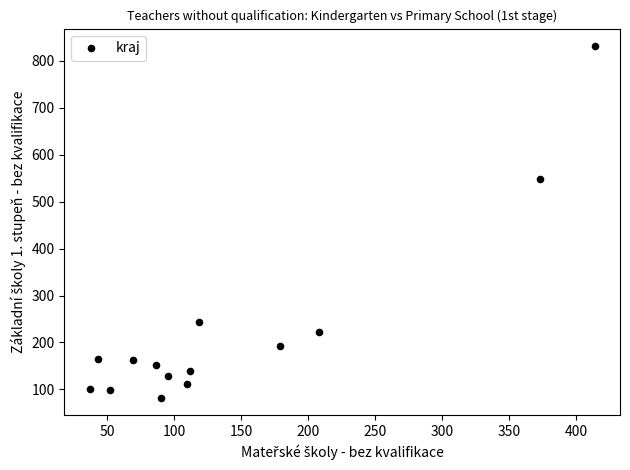

What Y value in the scatter plot is closest to 456?

548.1